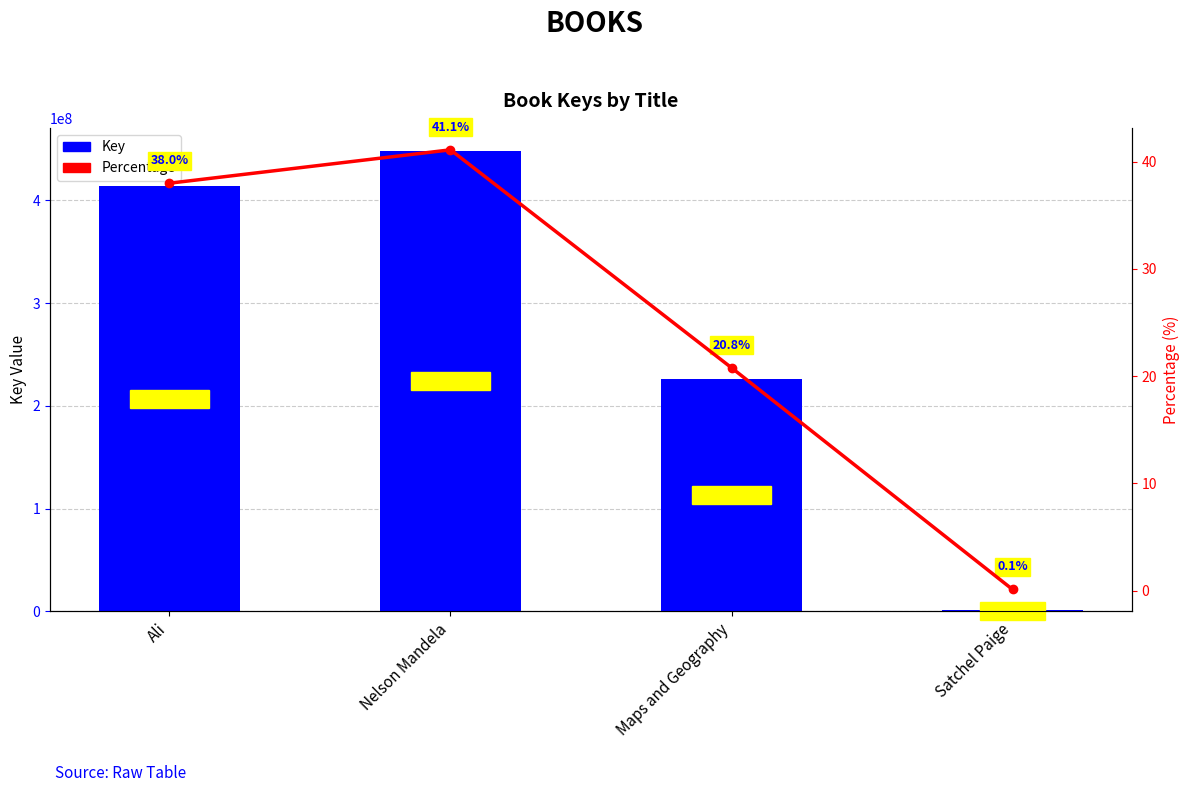

Between Maps and Geography and Satchel Paige, which series saw the biggest shift?

Key